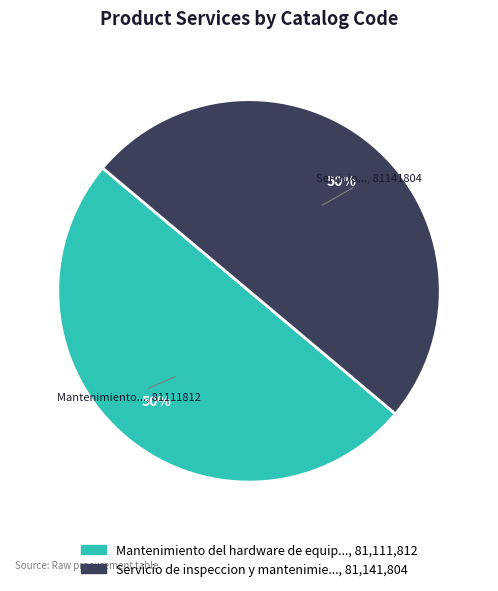

To the nearest percent, what is the average slice percentage?

50%